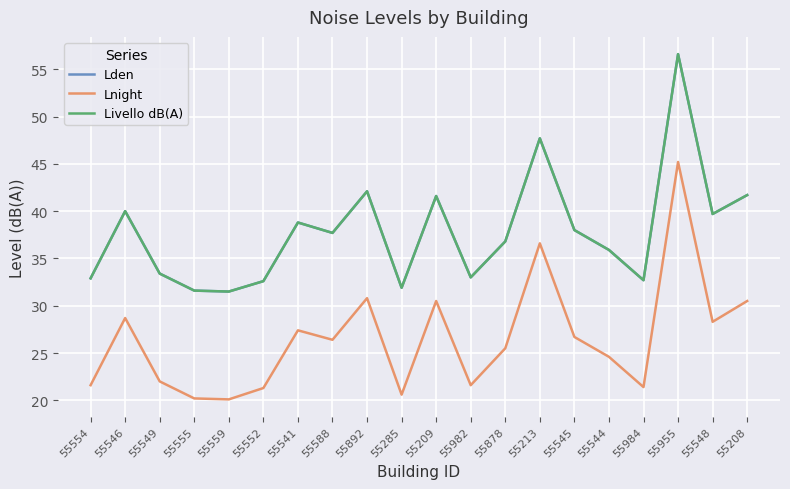

Is this an area chart (filled region under the line)?

No